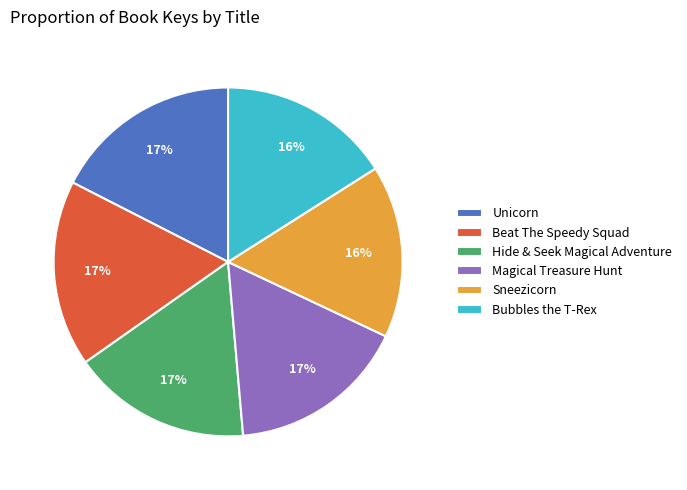

Is there any slice that represents more than half of the pie?

No